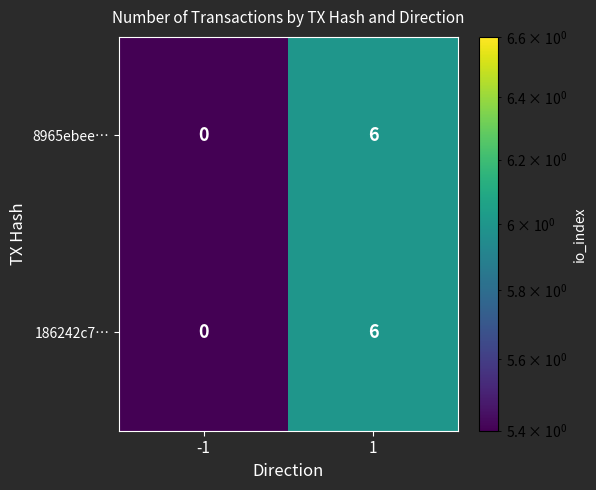

Reading left to right, list all the values displayed in this chart.

8965ebee…: -1=0	1=6
186242c7…: -1=0	1=6